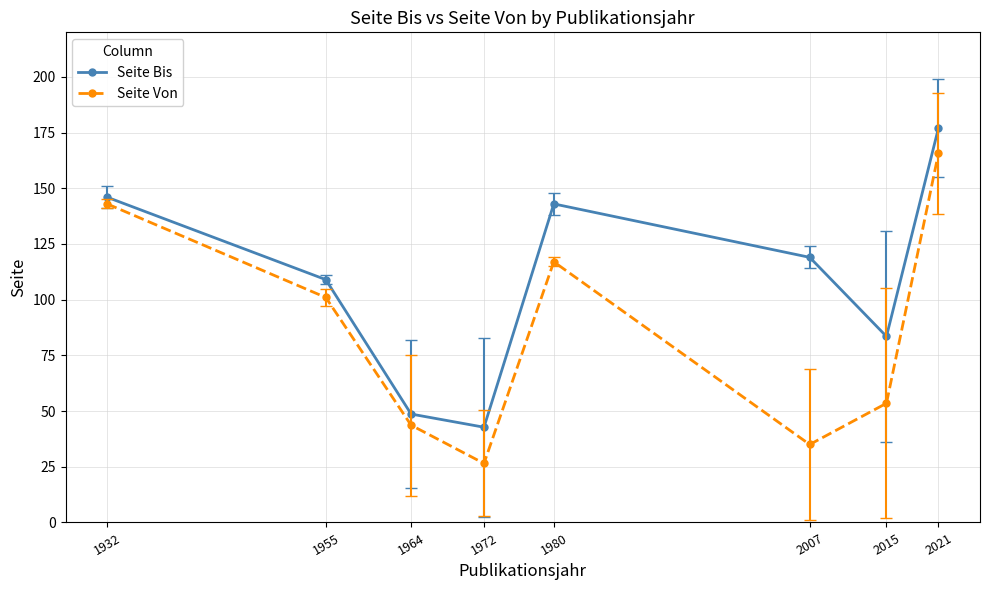

What is the average value of the Seite Bis series?

108.6